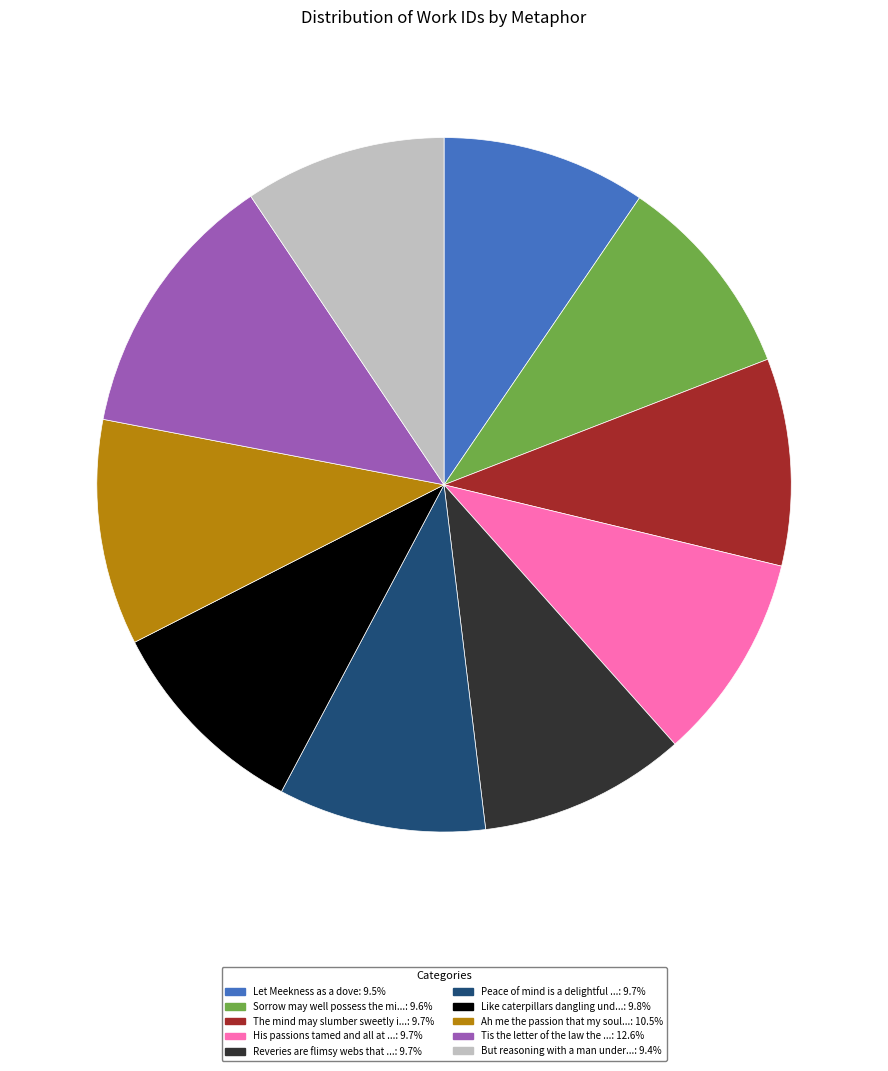

Is there a majority slice in this chart?

No